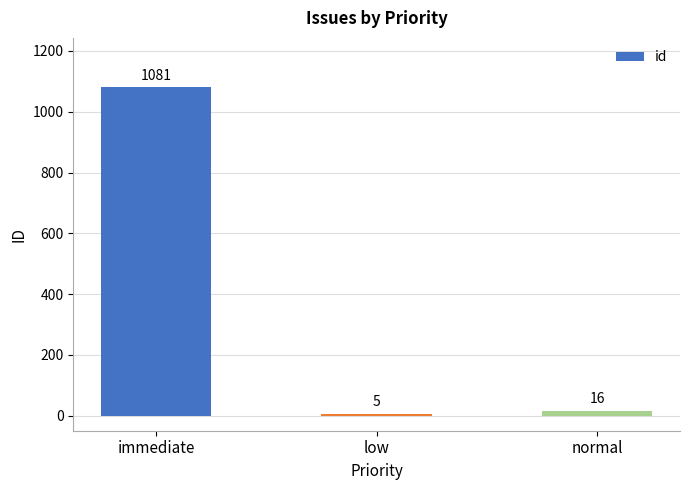

Does the chart contain stacked bars?

No